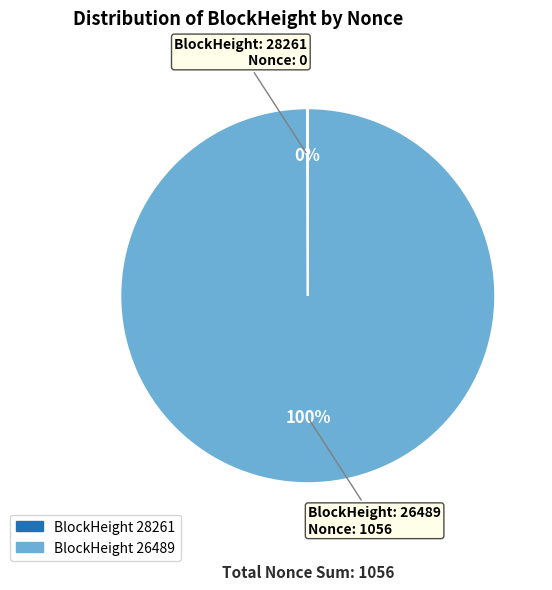

To the nearest percent, what is the average slice percentage?

50%